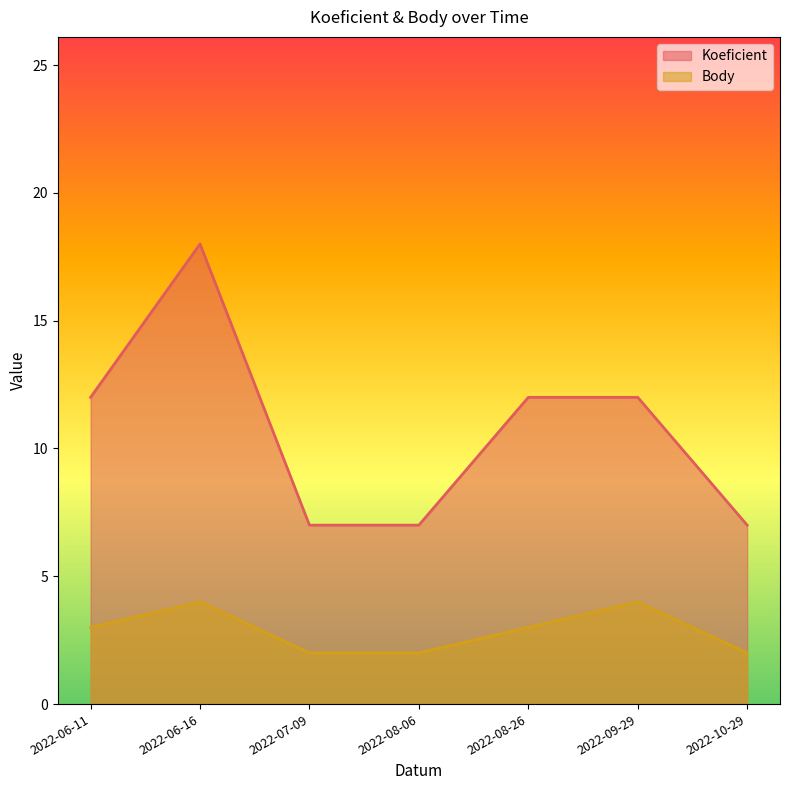

Rank the categories by Body value from highest to lowest.

2022-06-16, 2022-09-29, 2022-06-11, 2022-08-26, 2022-07-09, 2022-08-06, 2022-10-29